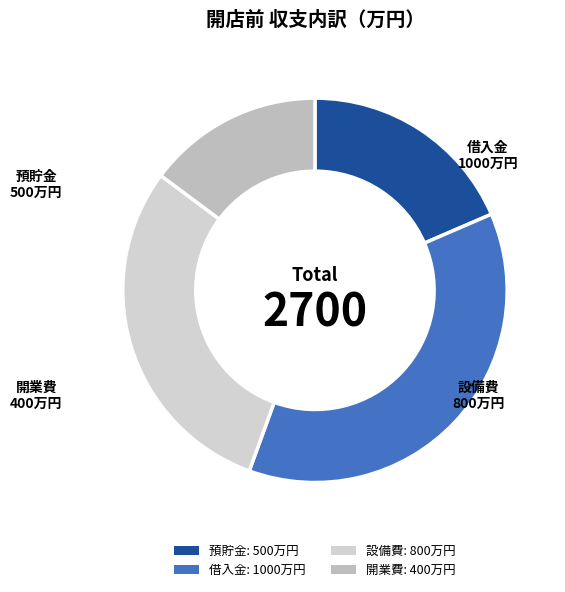

How many slices are in this pie chart?

4